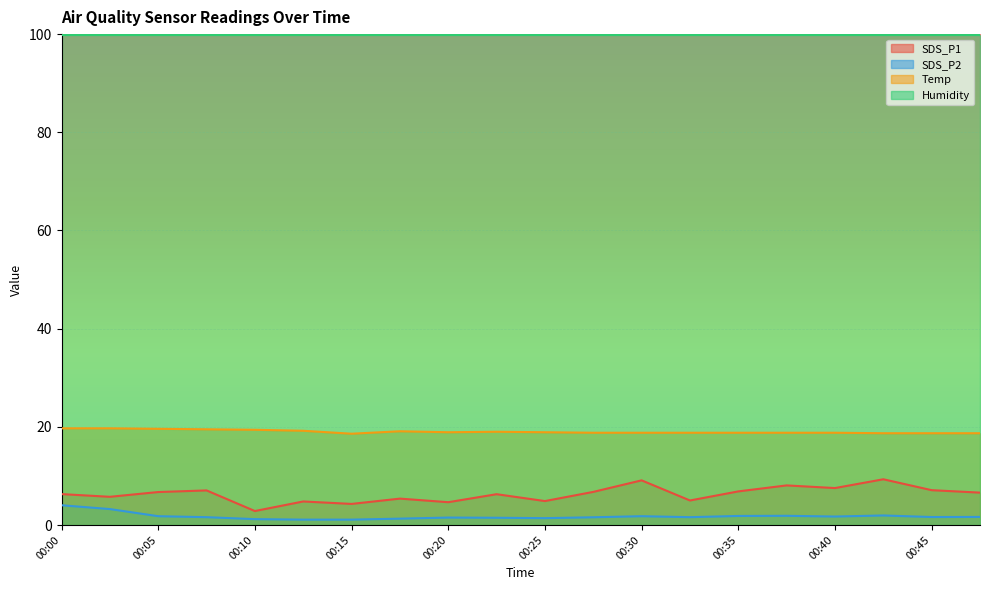

Read the SDS_P2 value at 00:08.

1.6